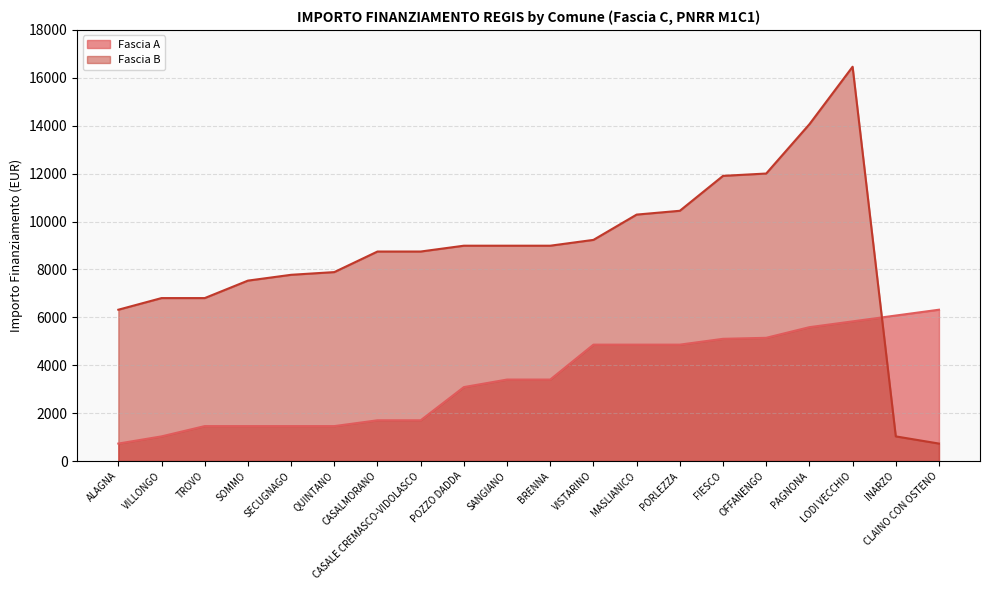

What is the average value of the Fascia A series?

3476